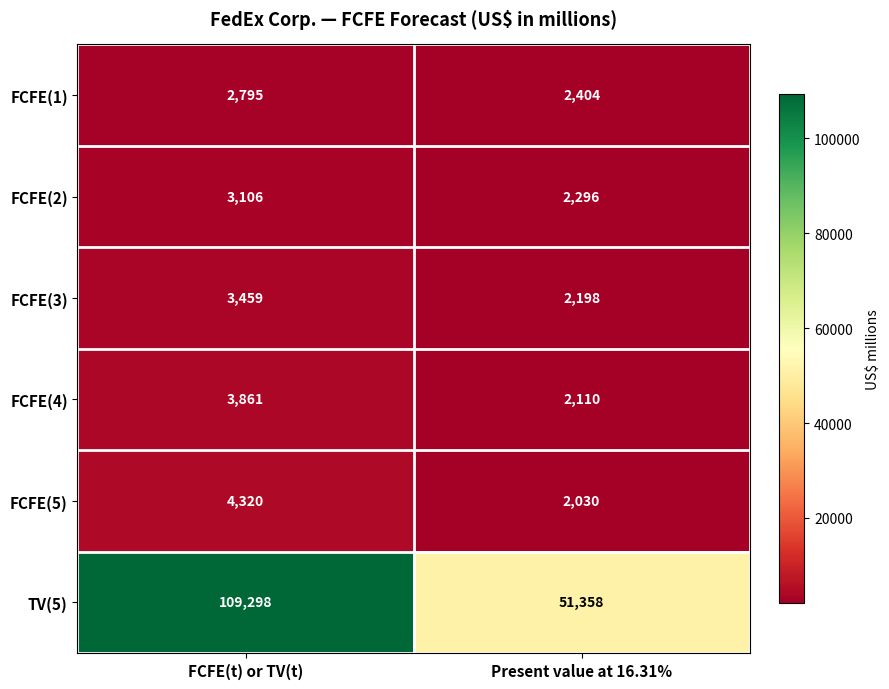

Reading left to right, transcribe all the data shown in this chart.

FCFE(1): FCFE(t) or TV(t)=2795	Present value at 16.31%=2404
FCFE(2): FCFE(t) or TV(t)=3106	Present value at 16.31%=2296
FCFE(3): FCFE(t) or TV(t)=3459	Present value at 16.31%=2198
FCFE(4): FCFE(t) or TV(t)=3861	Present value at 16.31%=2110
FCFE(5): FCFE(t) or TV(t)=4320	Present value at 16.31%=2030
TV(5): FCFE(t) or TV(t)=109298	Present value at 16.31%=51358